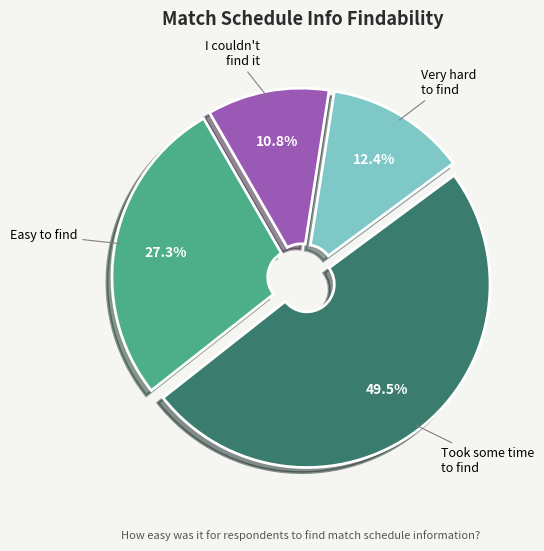

Does any single category account for the majority?

No